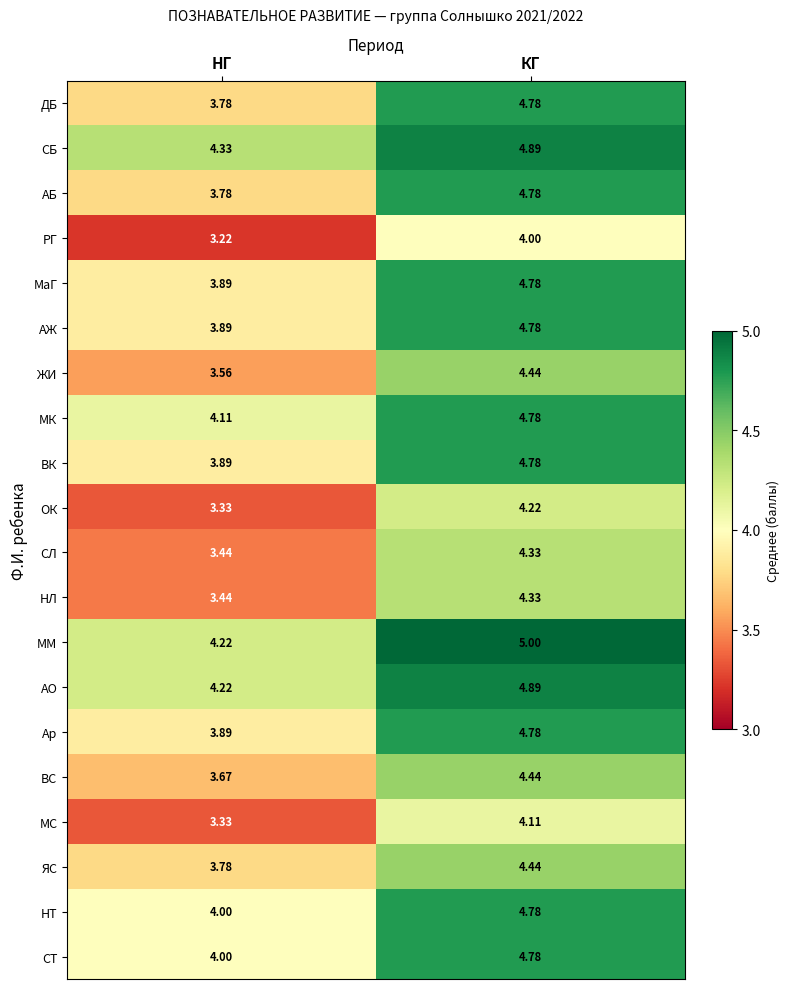

Which category has the lowest value across all series?

НГ